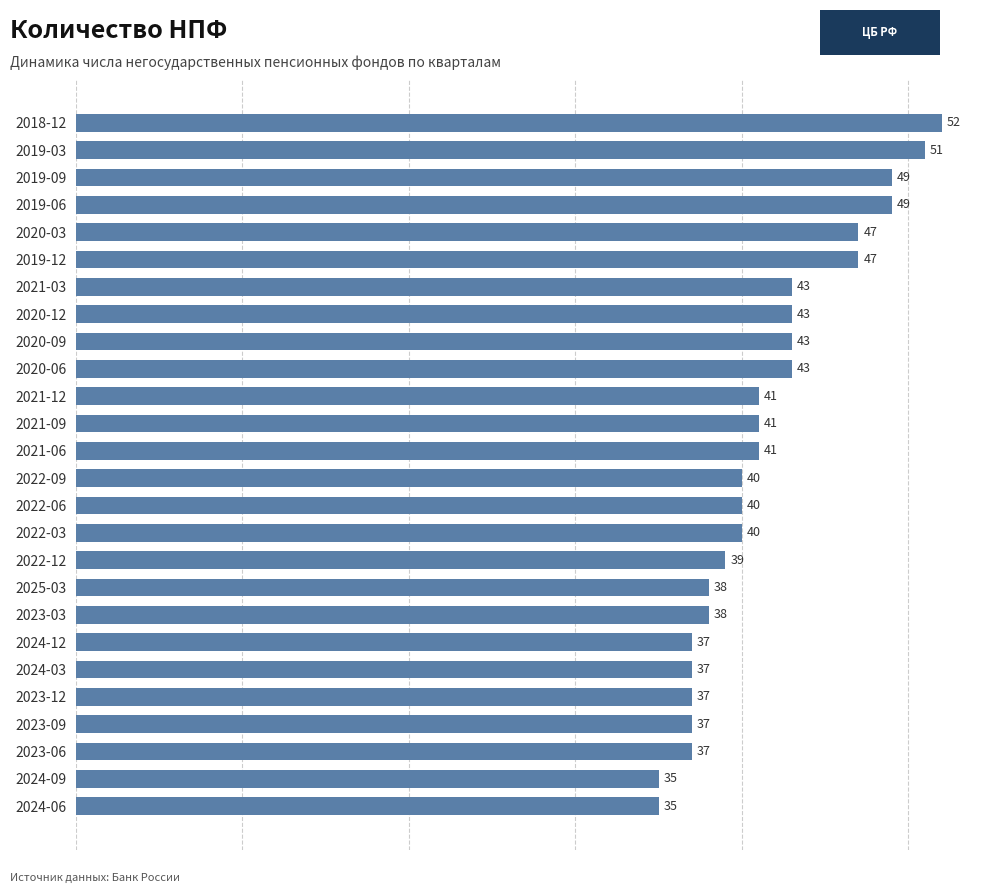

Is it true that the value at 2023-09 is 20?

False